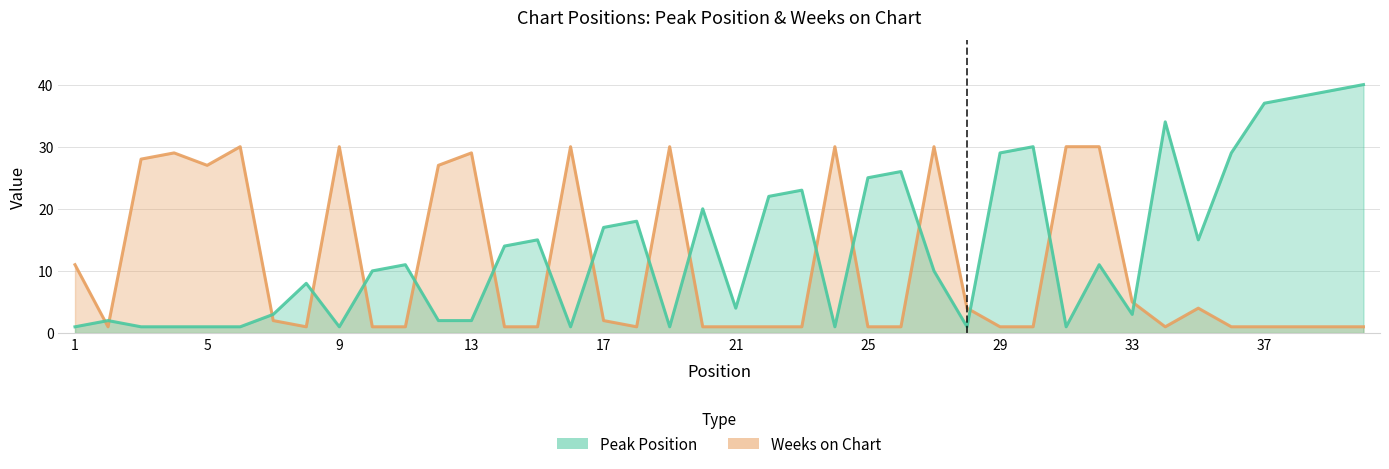

What is the maximum value for Weeks on Chart?

30